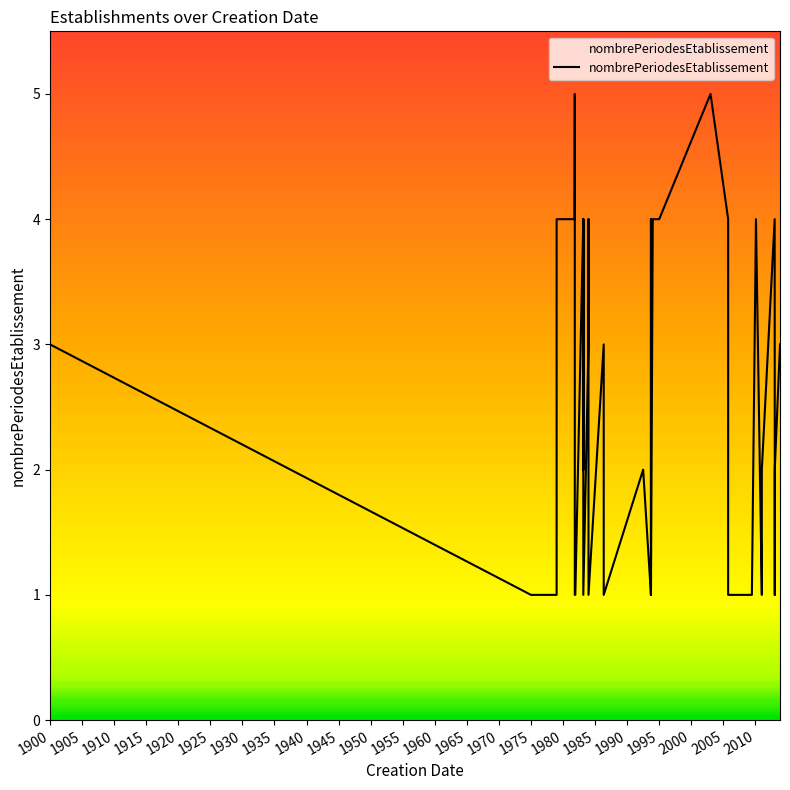

Reading left to right, transcribe all the data shown in this chart.

3	1	1	4	4	4	5	1	1	4	2	4	1	1	3	4	1	3	1	2	1	4	1	4	4	4	5	4	1	1	1	4	1	2	4	2	1	2	3